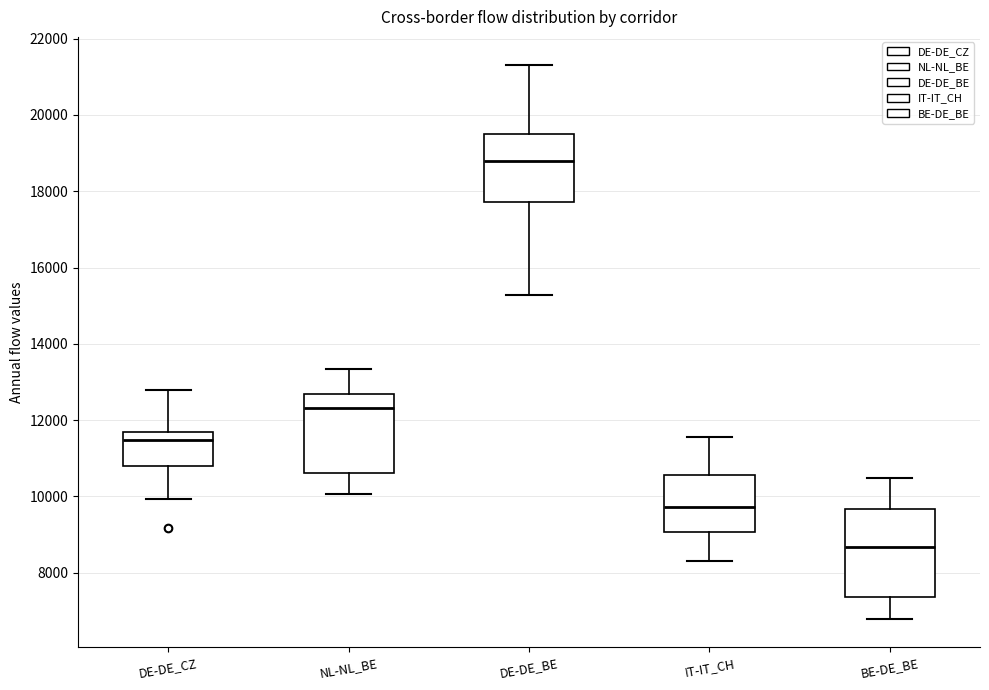

Reading left to right, read every box against the y-axis: the position of its median line, the range the box covers, and the ends of its whiskers. The values are not printed on the chart, so give them approximately, as read against the axis.

DE-DE_CZ: median 11400, box 10800 to 11600, whiskers 10000 to 12800
NL-NL_BE: median 12400, box 10600 to 12600, whiskers 10000 to 13400
DE-DE_BE: median 18800, box 17800 to 19400, whiskers 15200 to 21400
IT-IT_CH: median 9800, box 9000 to 10600, whiskers 8400 to 11600
BE-DE_BE: median 8600, box 7400 to 9600, whiskers 6800 to 10400